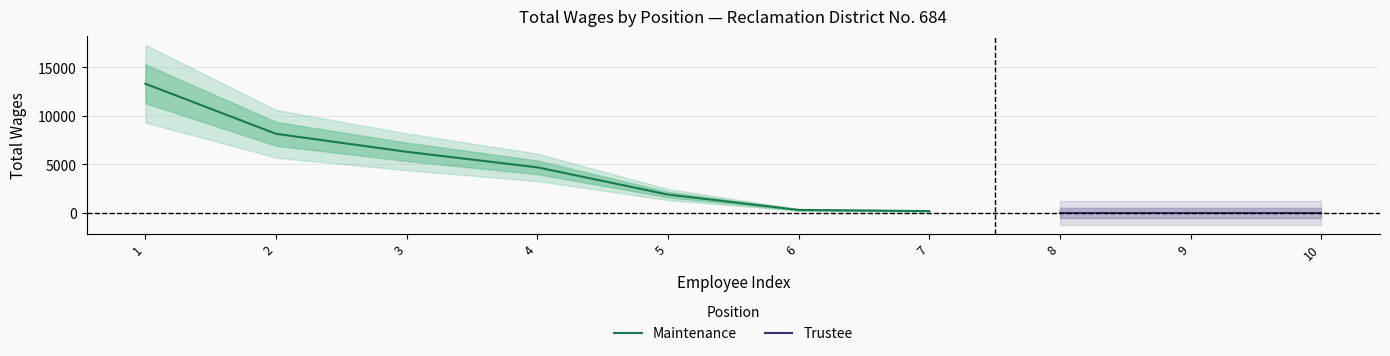

What is the value of the 1st point from the left?

13300